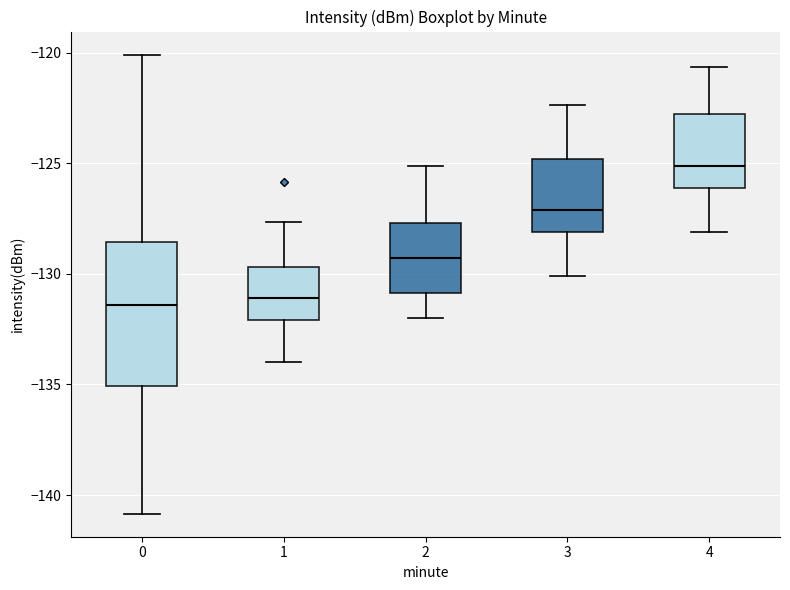

Where does the upper whisker of the box at x = 2 end on the y-axis? The values are not printed on the chart, so give them approximately, as read against the axis.

-125.0